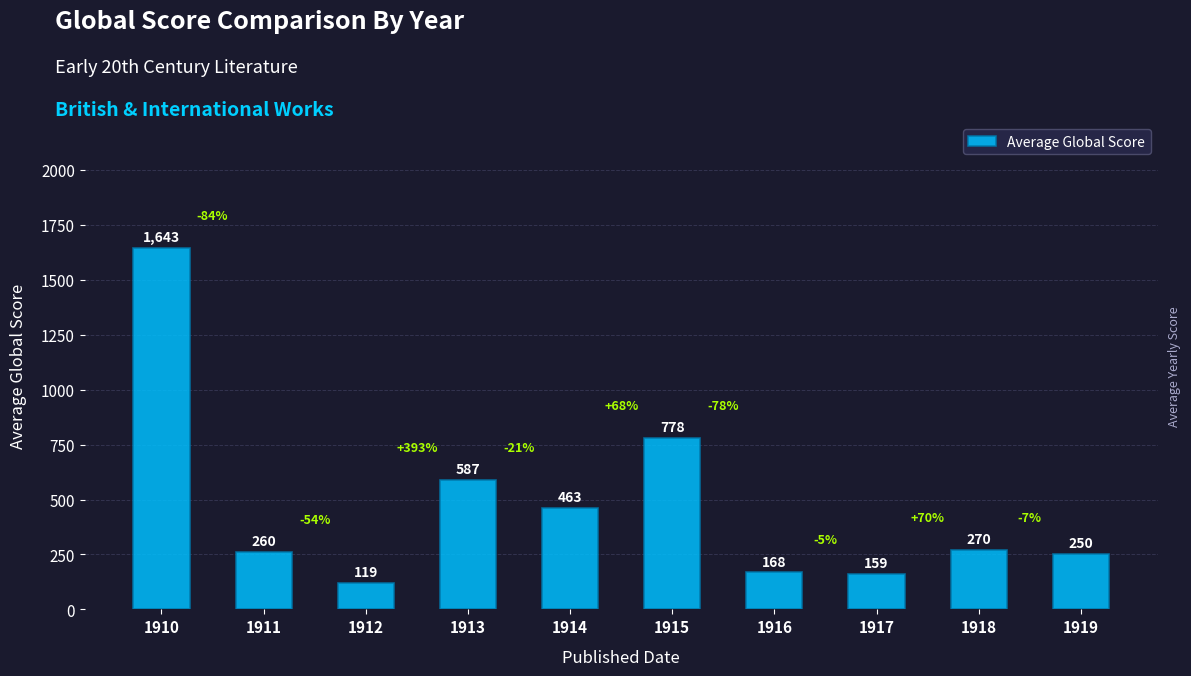

What is the change in value from 1915 to 1917?

-619